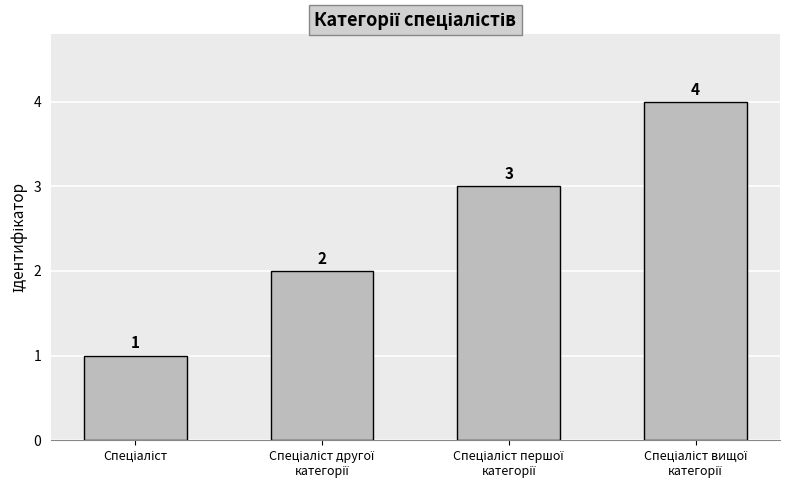

Count the values in the range 2 to 4.

3